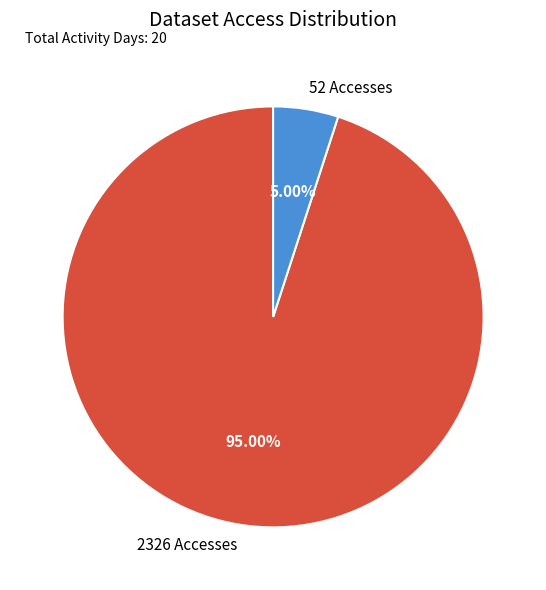

True or false: 2326 Accesses accounts for 99% of the total.

False